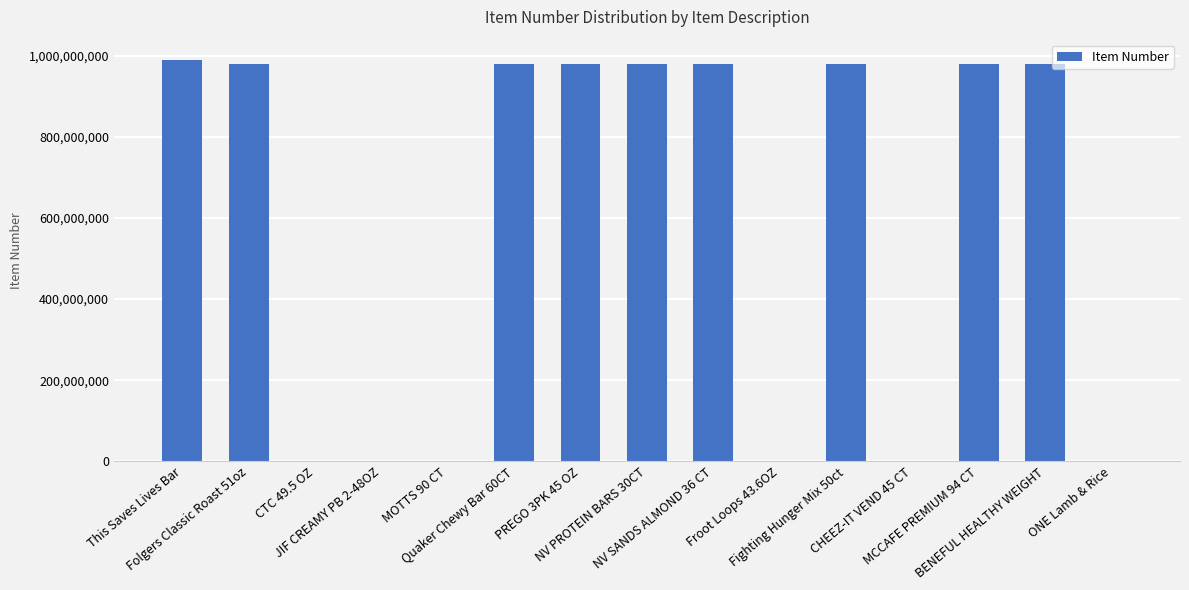

What is the maximum value shown in the chart?

990000065